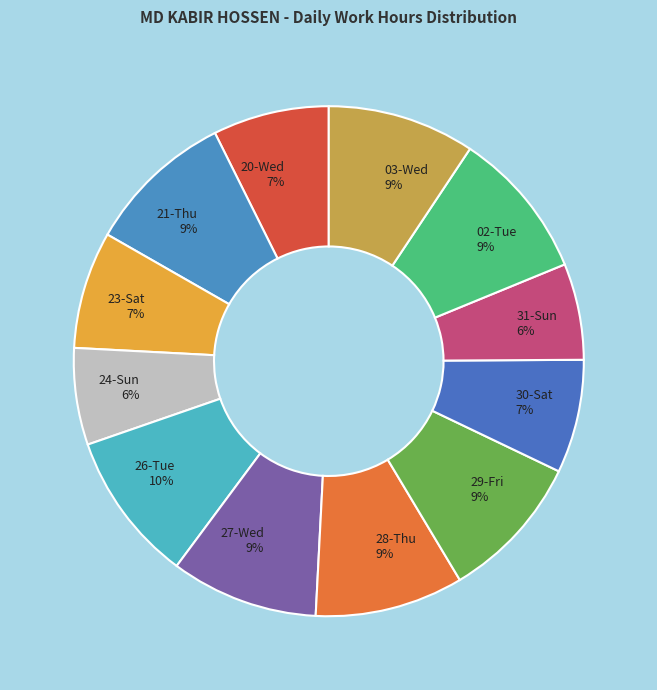

True or false: 21-Thu accounts for 9% of the total.

True